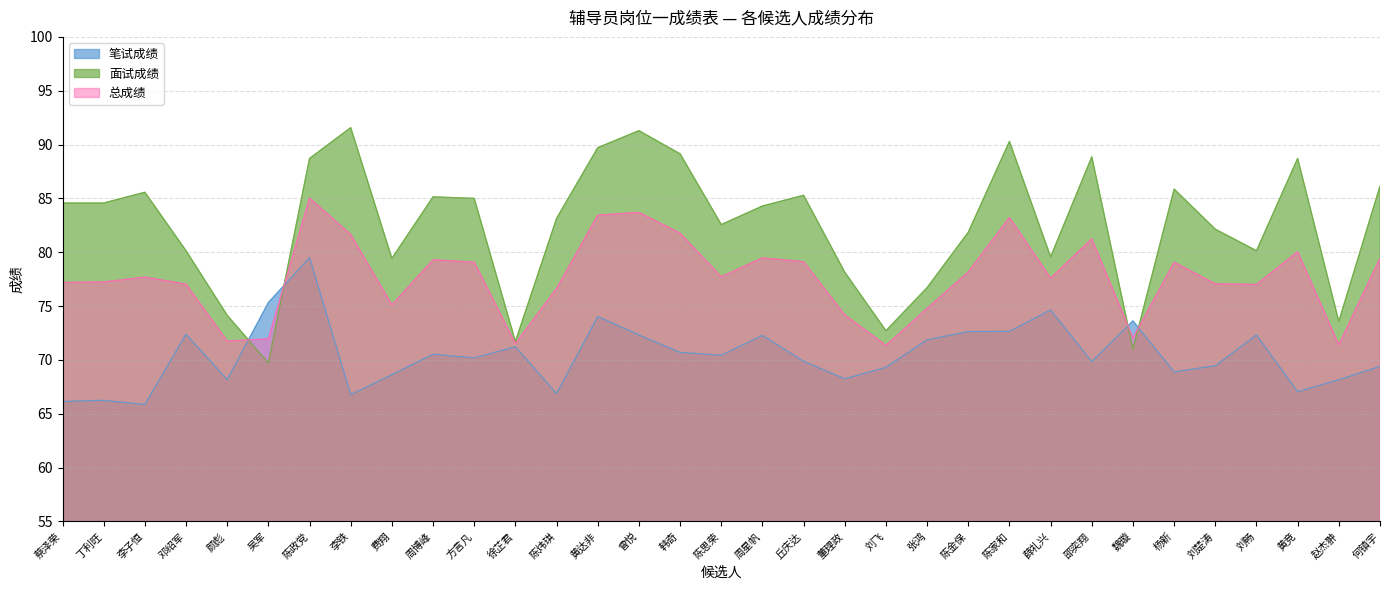

What is the average value of the 总成绩 series?

77.7